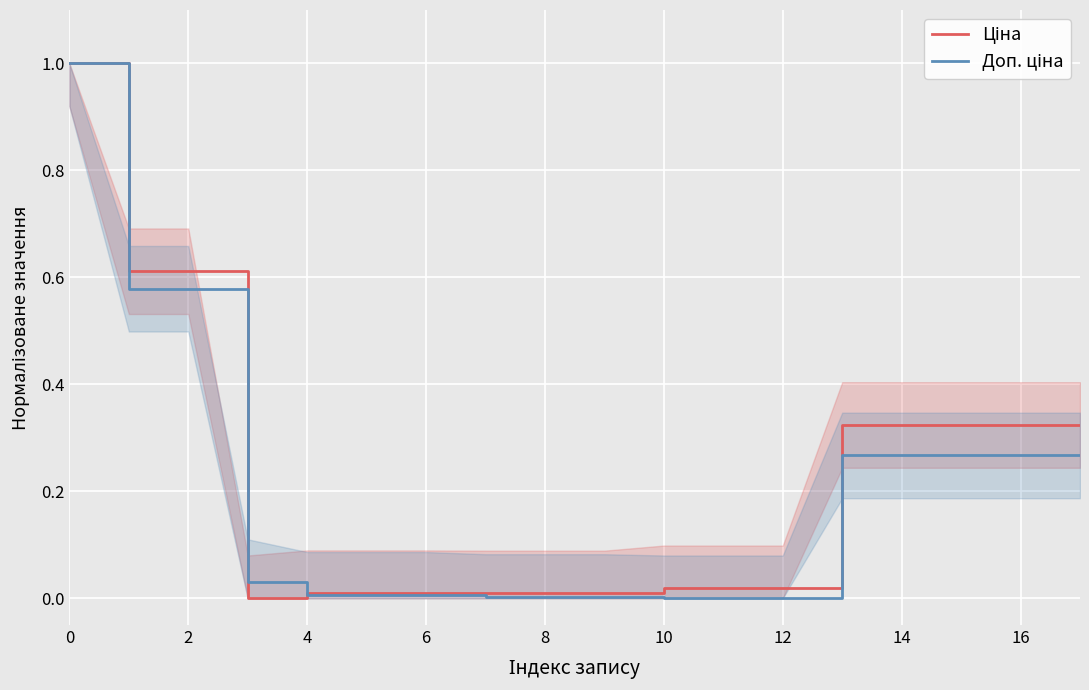

Which series has the largest total across all categories?

Ціна